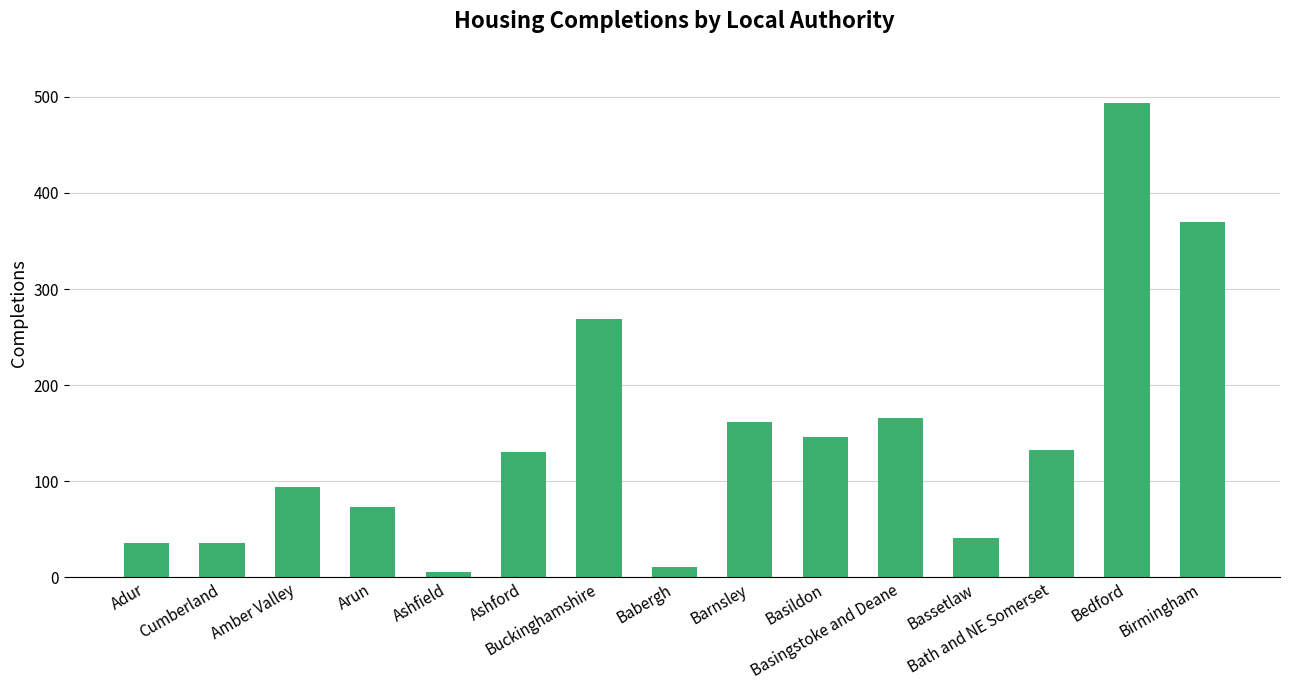

What is the average value?

144